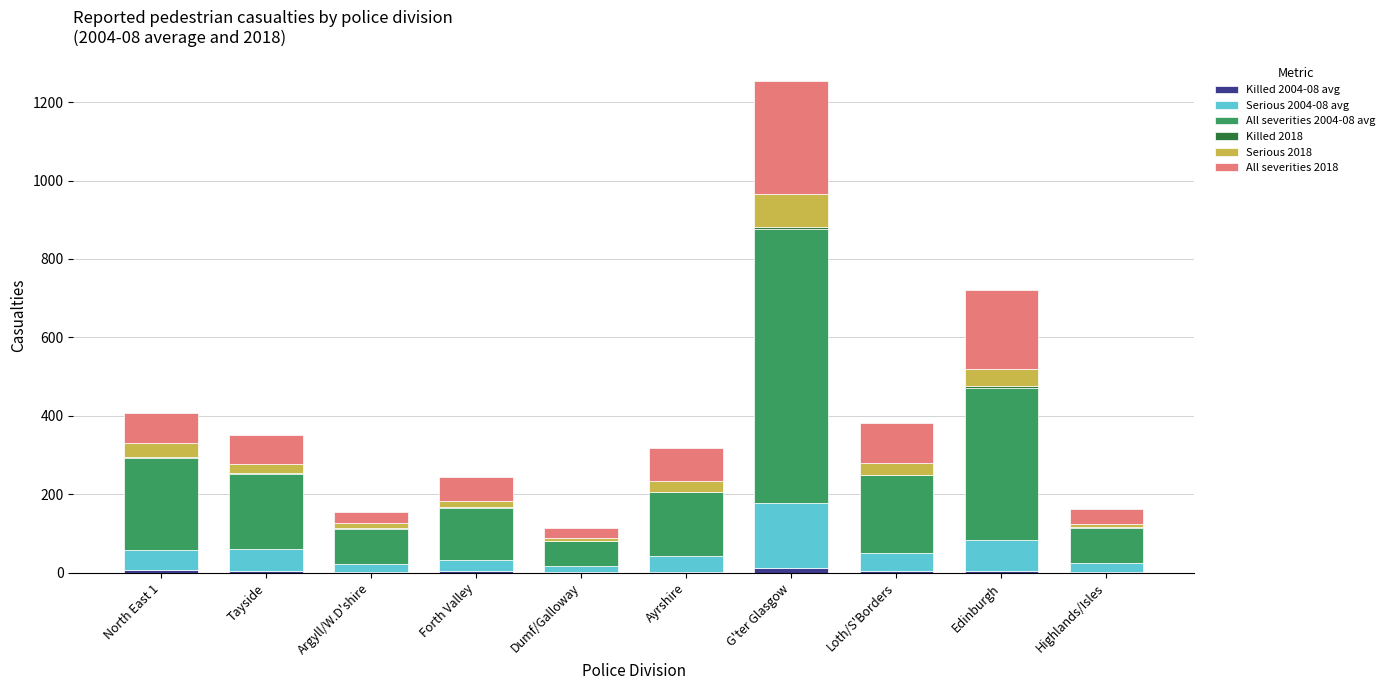

At which category is the sum across all series the highest?

G'ter Glasgow